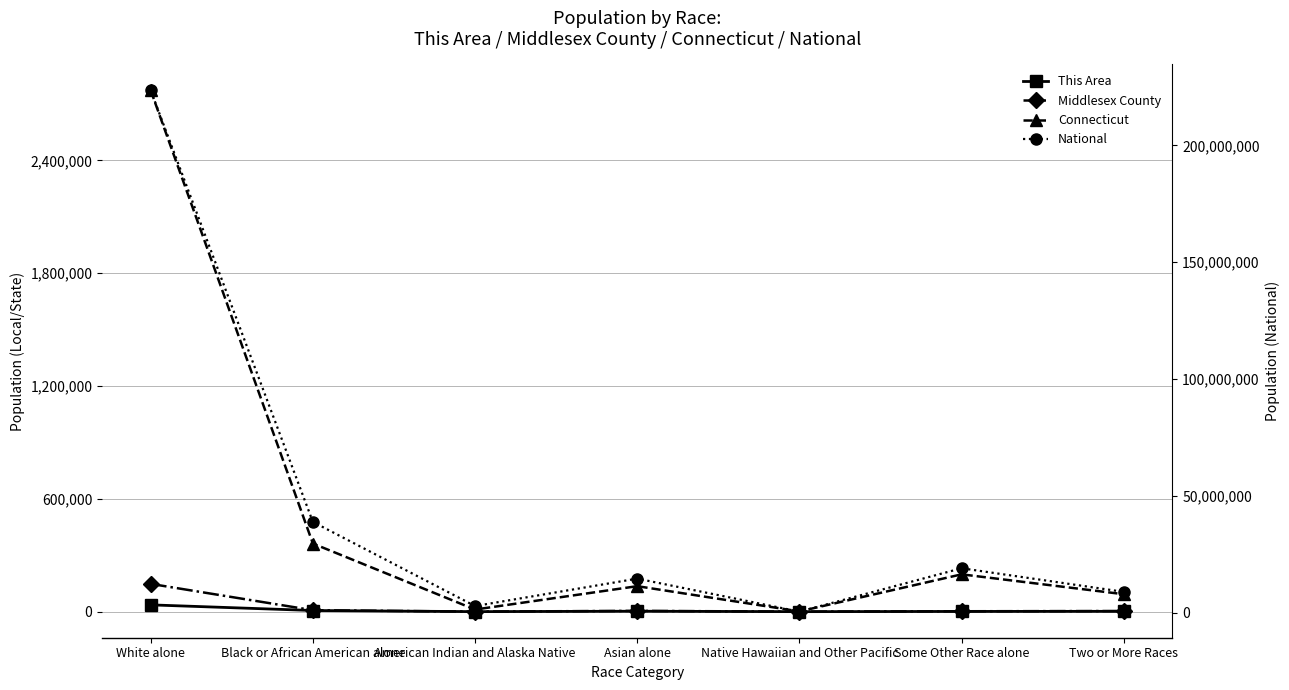

Where is National nearest to the value 112046639?

Black or African American alone